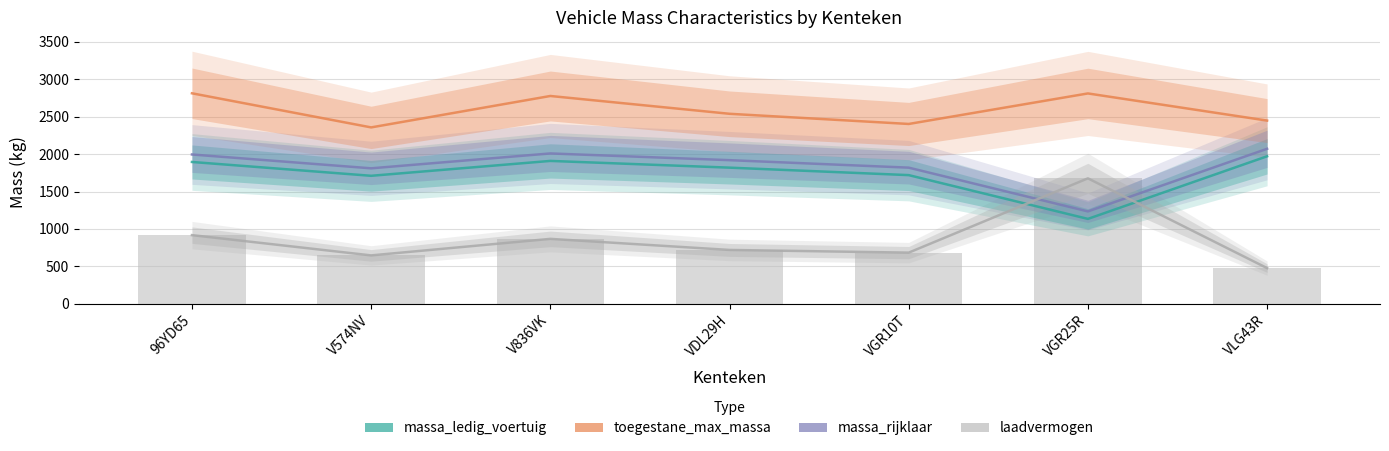

At which label is laadvermogen closest to 1077?

96YD65